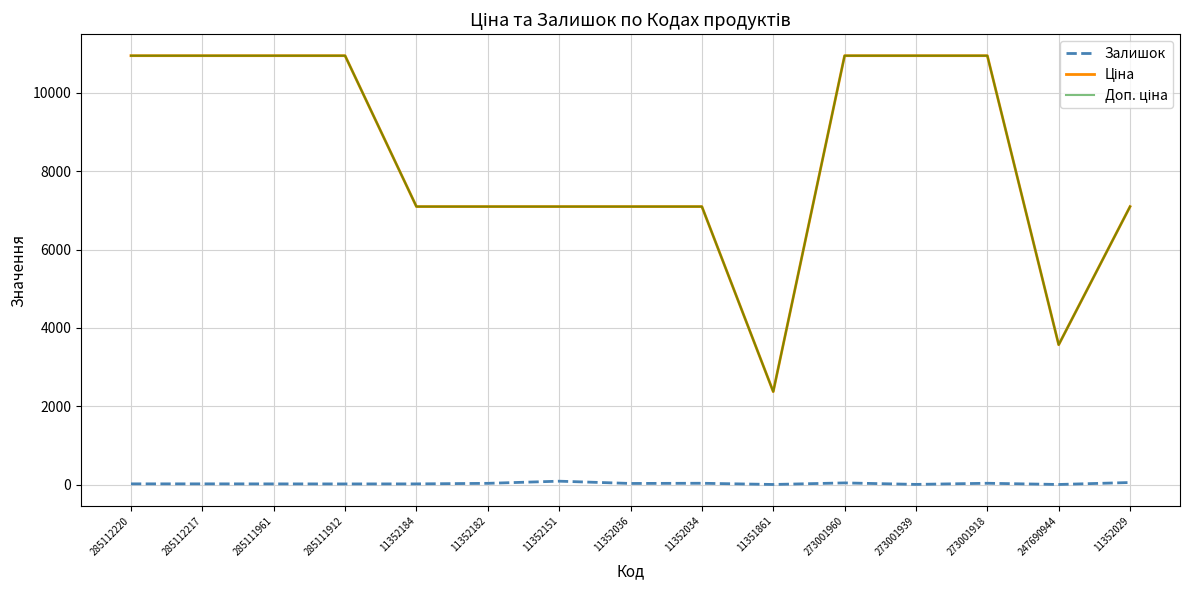

What is the maximum value shown in the chart?

10952.0